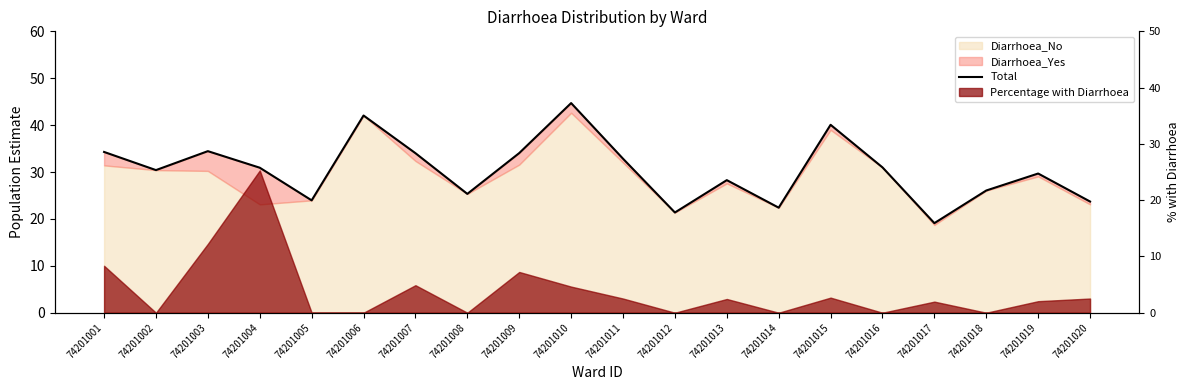

What is the minimum value shown in the chart?

19.1